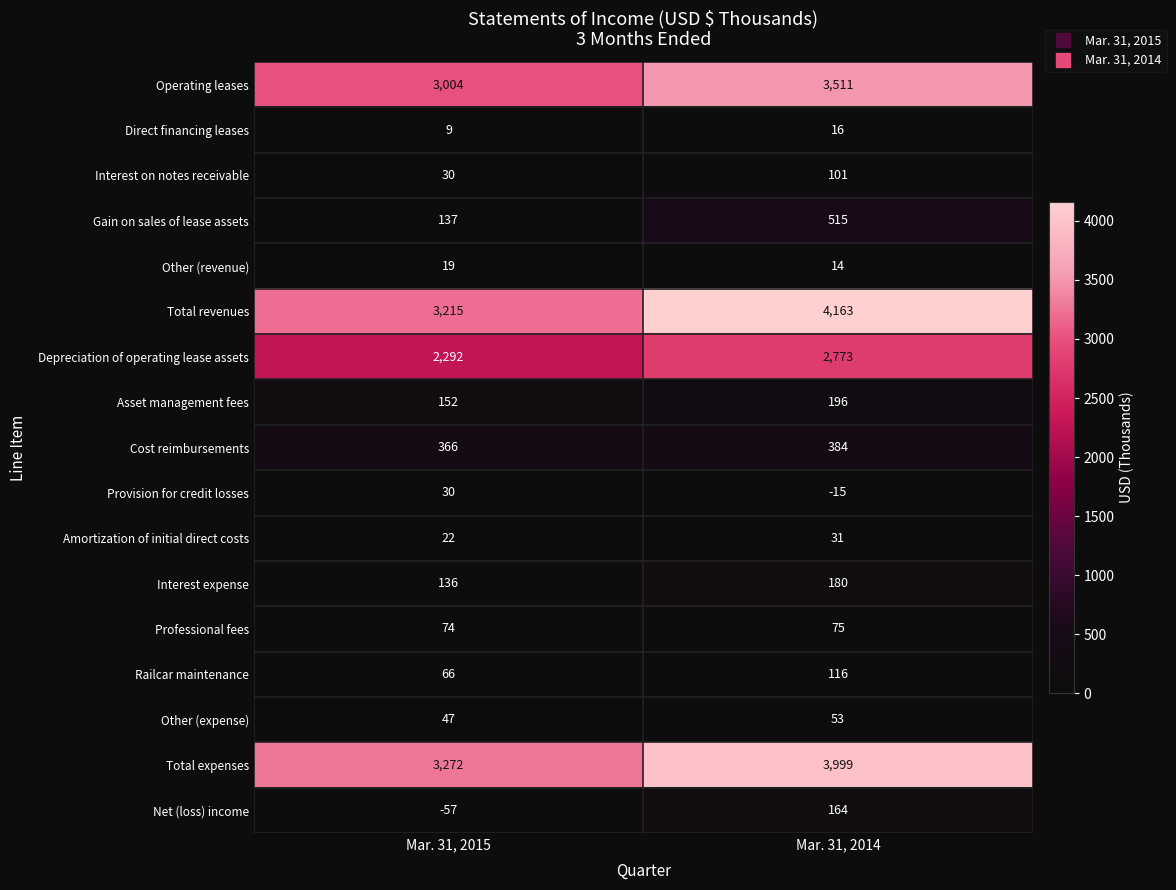

What is the spread (max minus min) of values at Mar. 31, 2014?

4178